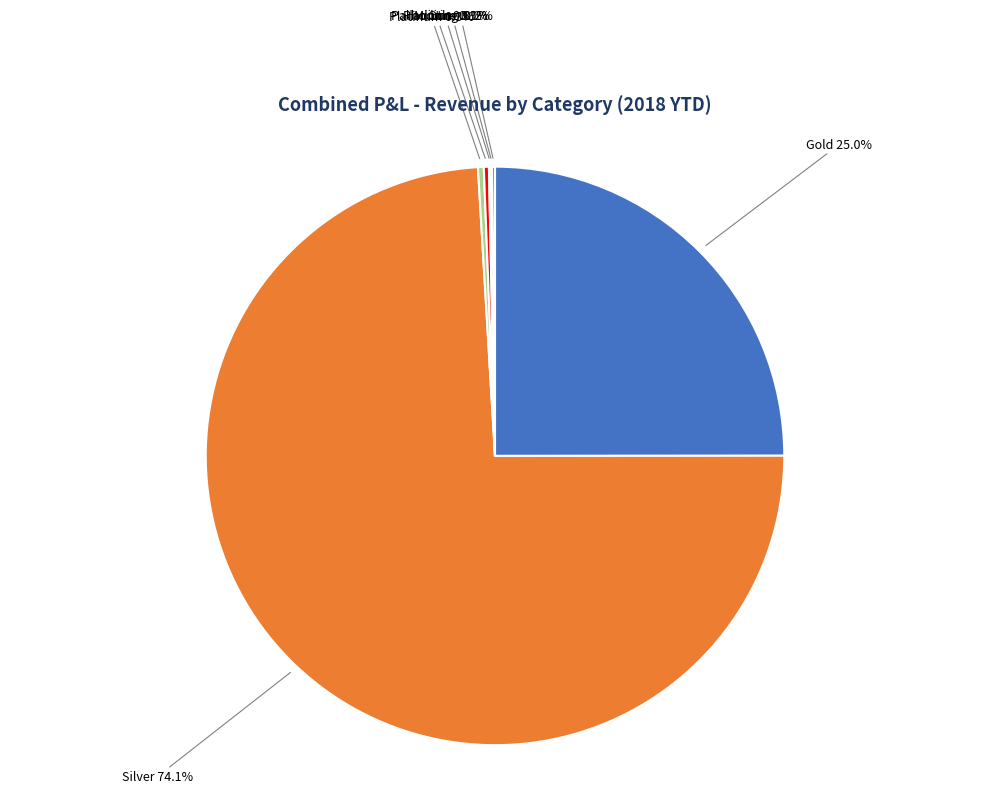

To the nearest percent, what is the difference between the largest and smallest slice percentages?

74%